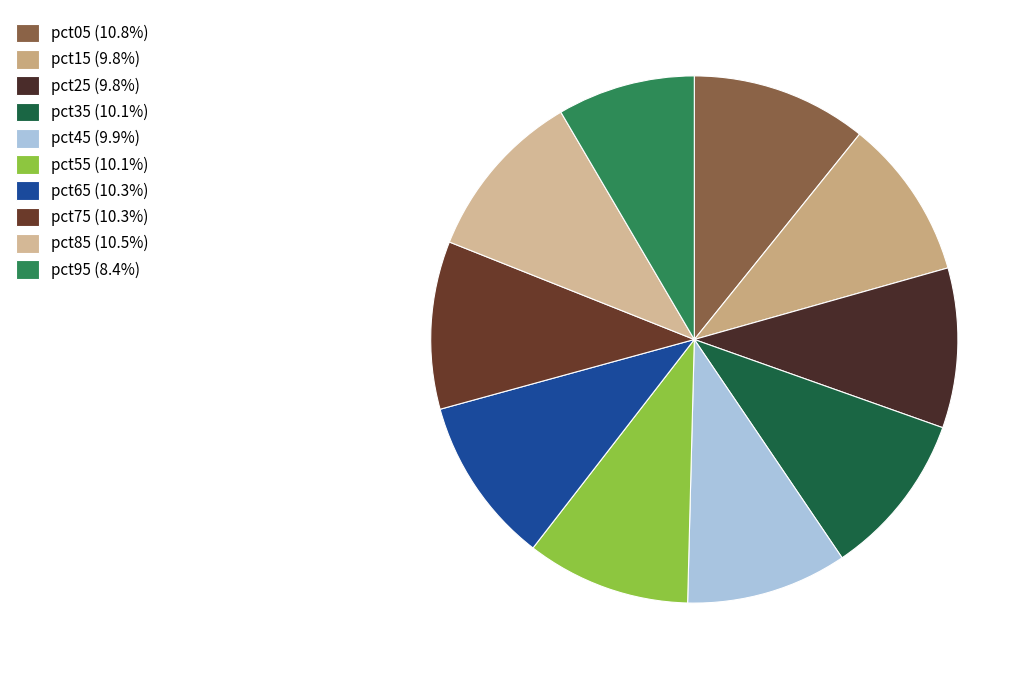

Combined, what portion of the pie is pct85 and pct75?

20.8%